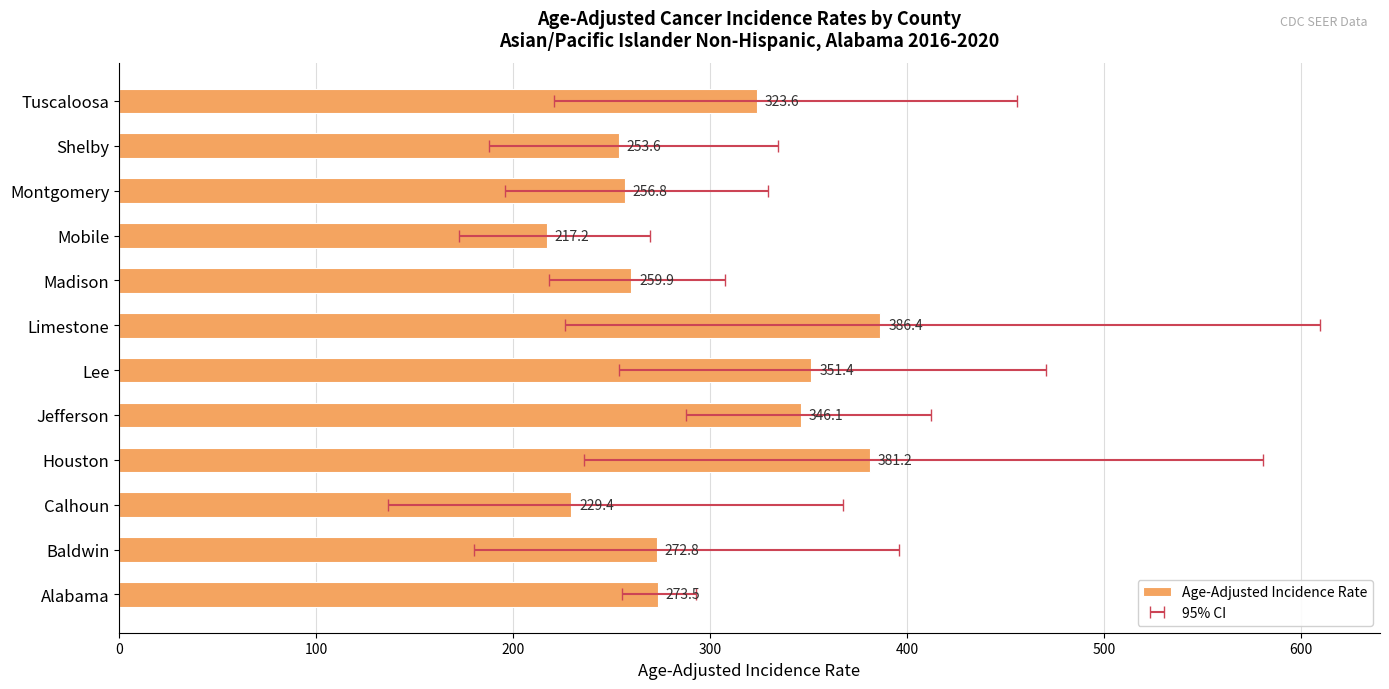

What is the smallest value displayed?

217.2